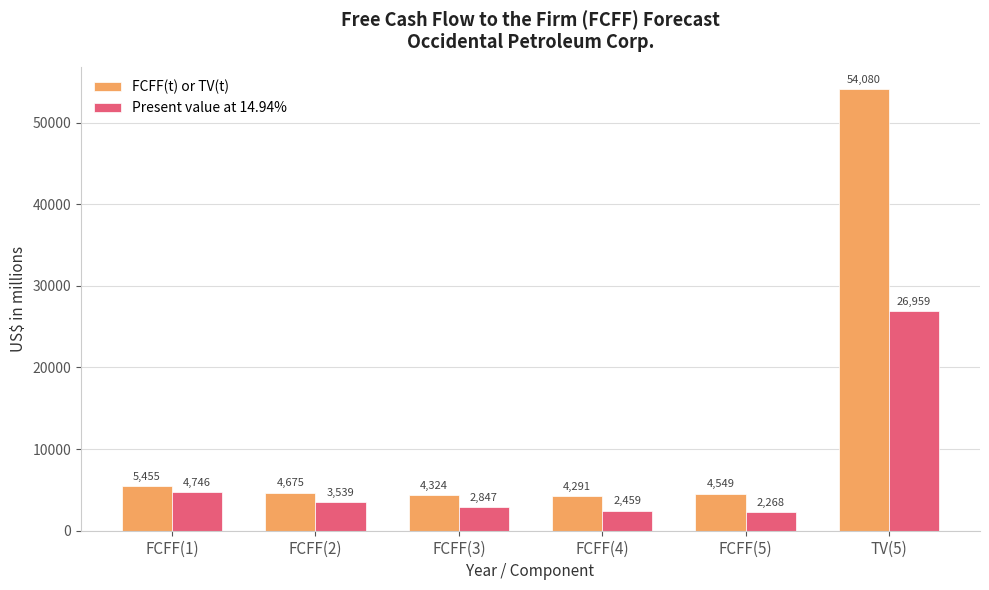

What is the total value across all series at FCFF(2)?

8214